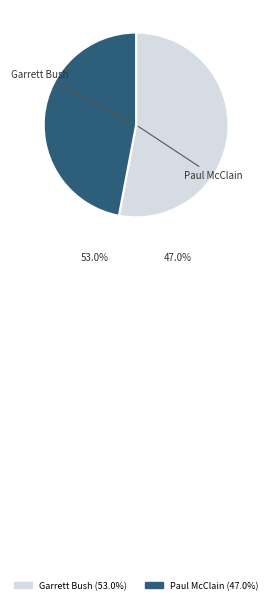

What is the ratio of the value at Paul McClain to the value at Garrett Bush?

0.9